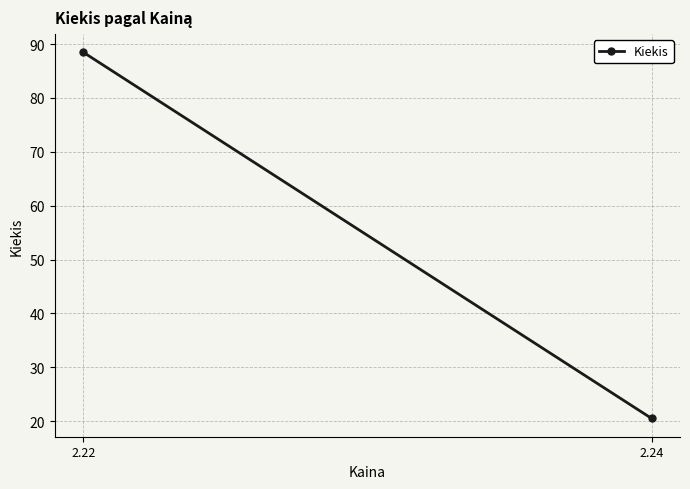

What is the value of the 1st point from the left?

88.5